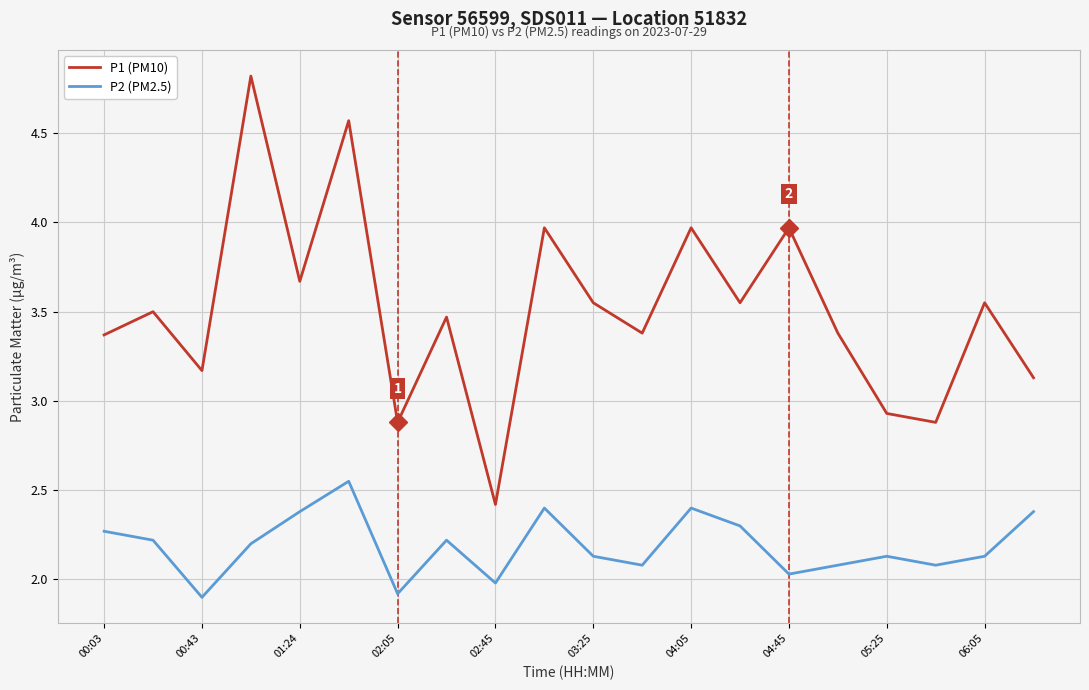

What is the minimum value shown in the chart?

1.9